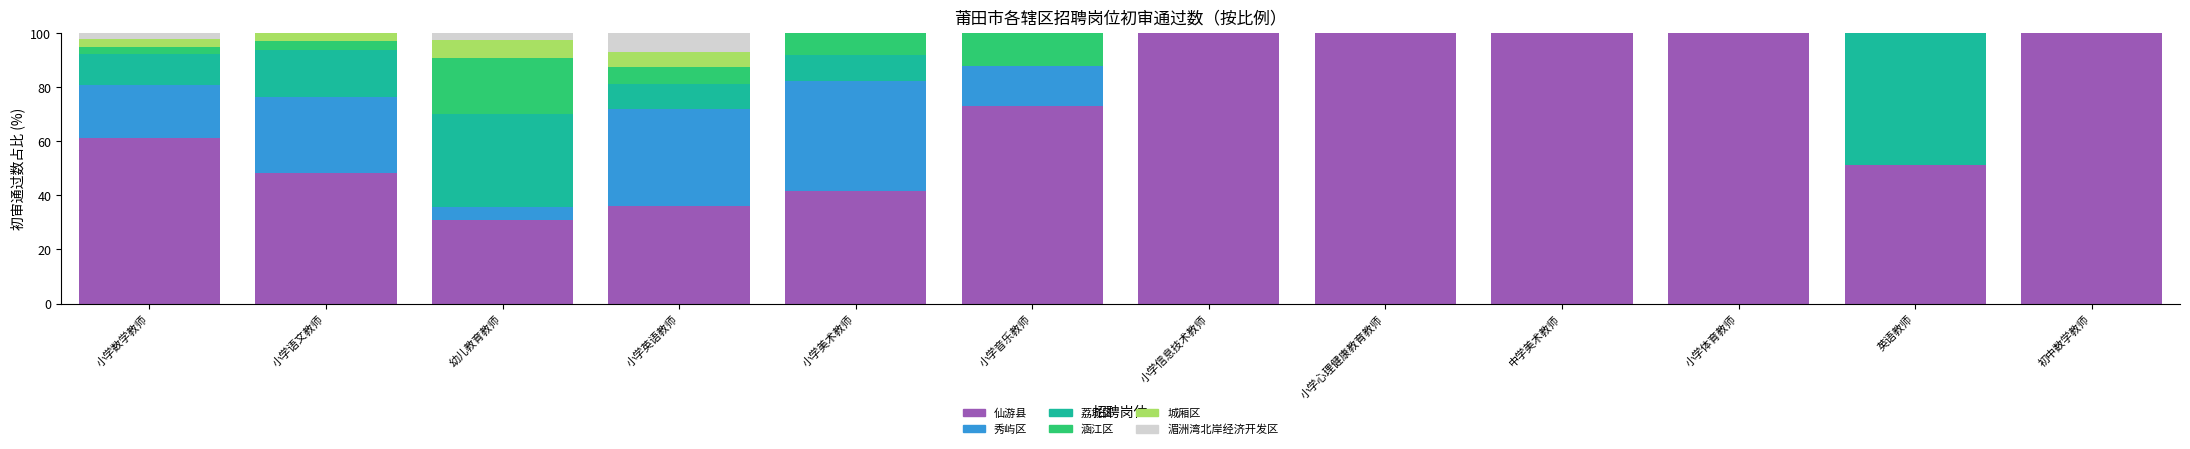

Are the bars horizontal?

No